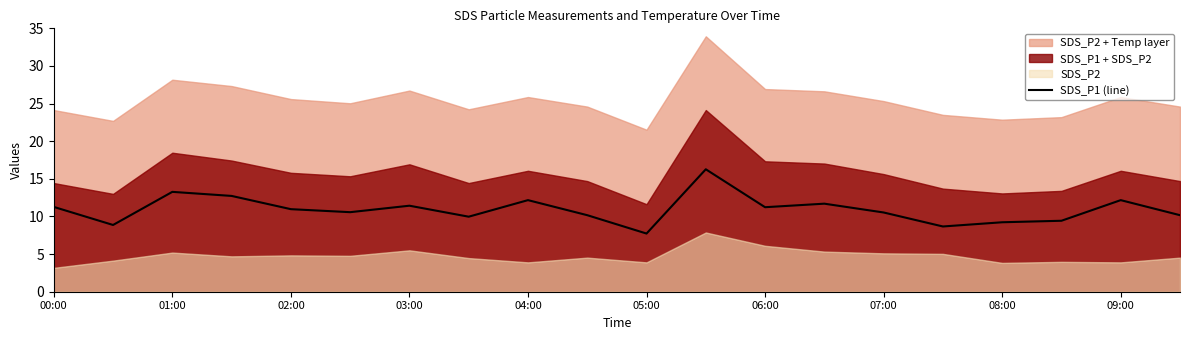

At which category does the chart reach its peak across all series?

11